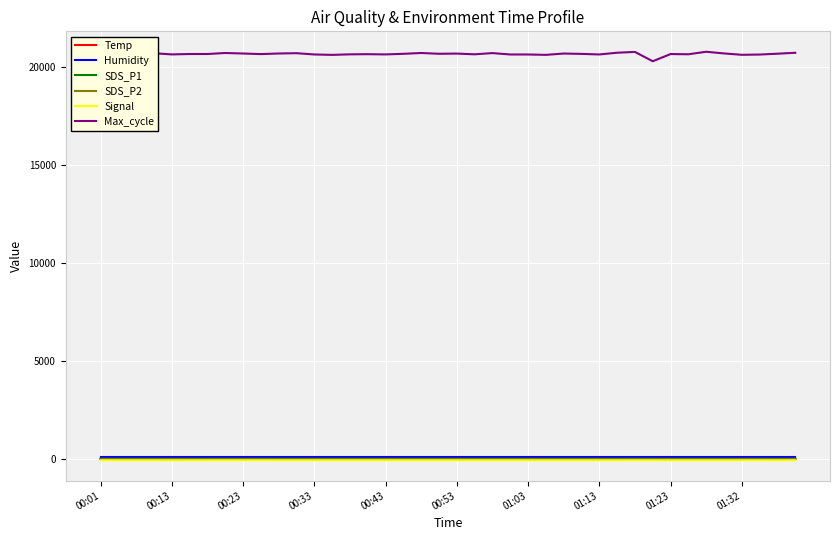

Which series has the largest range (max minus min)?

Max_cycle